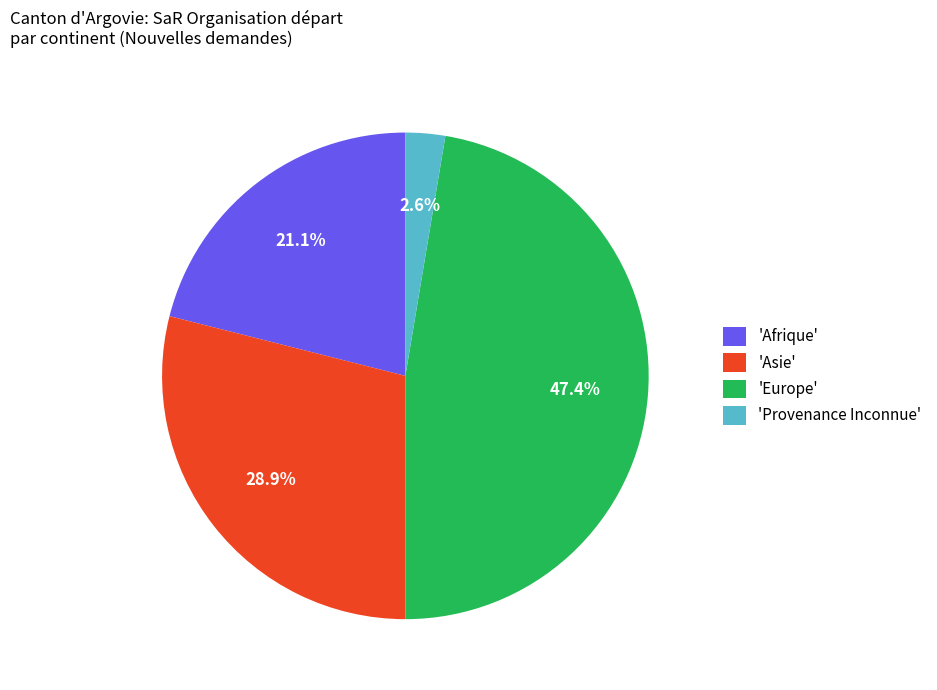

Which has a higher value, 'Europe' or 'Asie'?

'Europe'